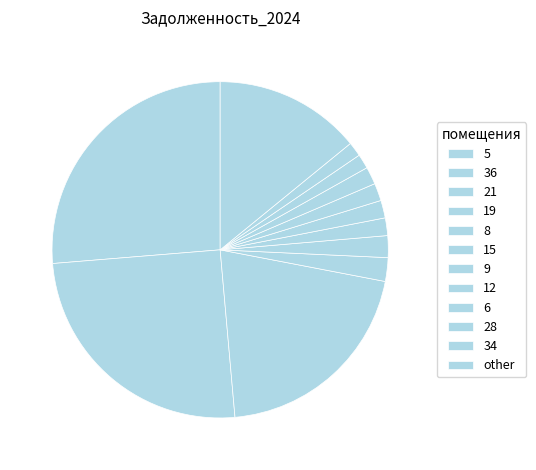

Count the number of slices in the pie.

12